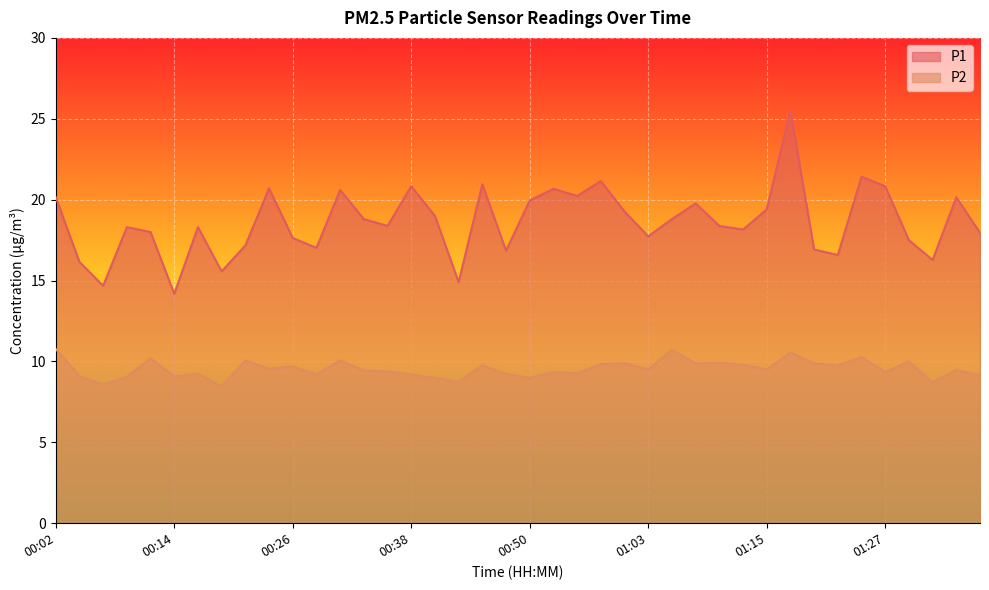

True or false: P2 and P1 intersect in this chart.

False